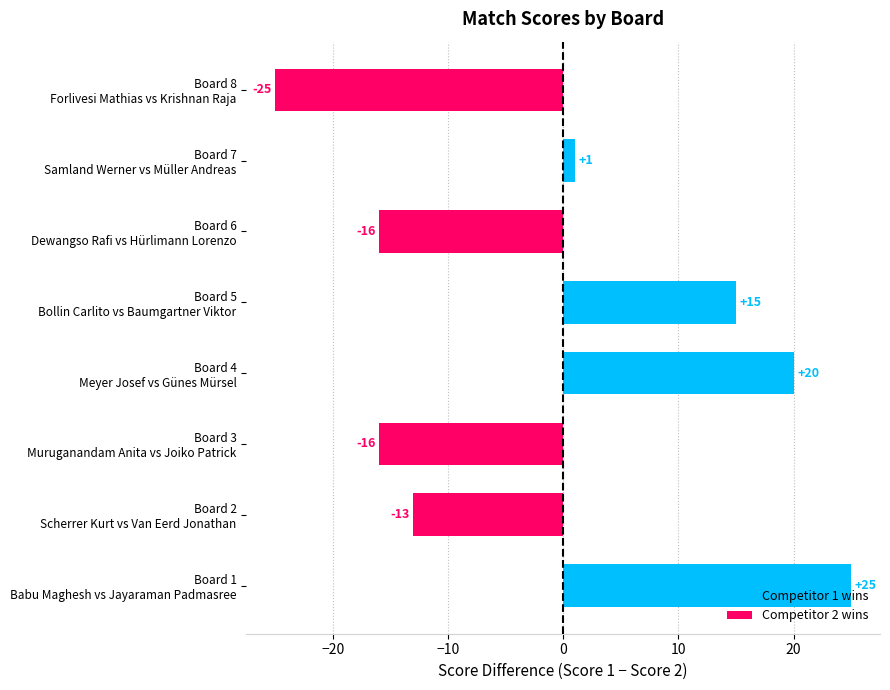

Which category has the highest value in the Competitor 2 wins series?

Board 1
Babu Maghesh vs Jayaraman Padmasree